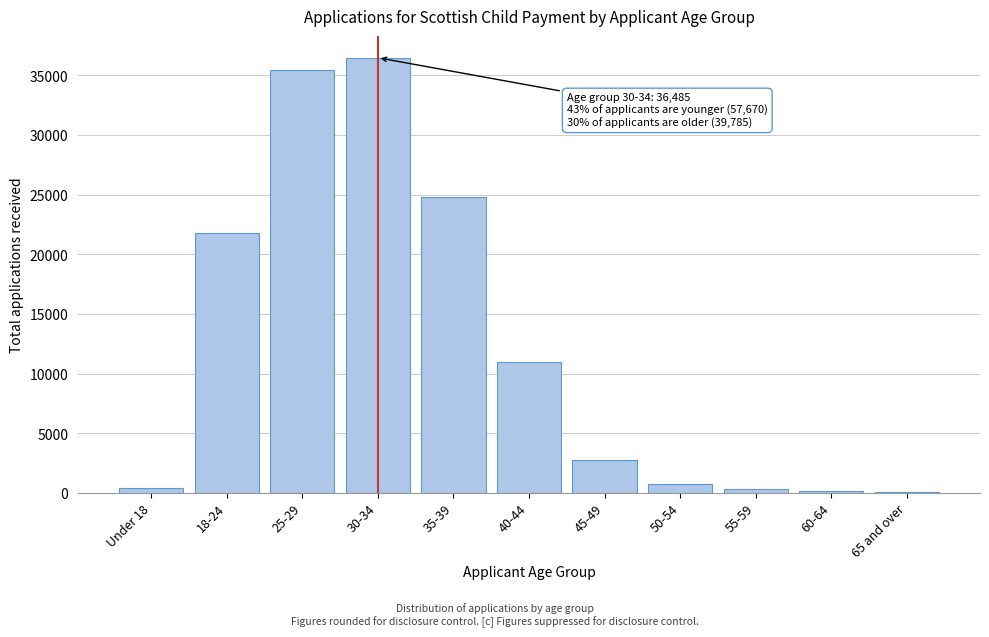

Where is the data nearest to the value 18280?

18-24